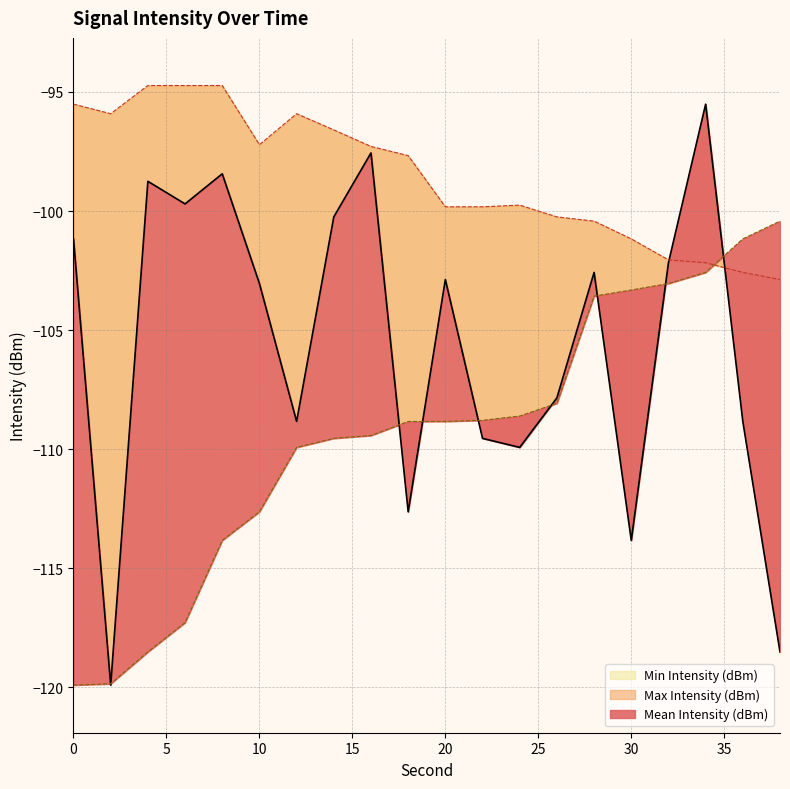

What is the total value across all series at 22?

-318.2